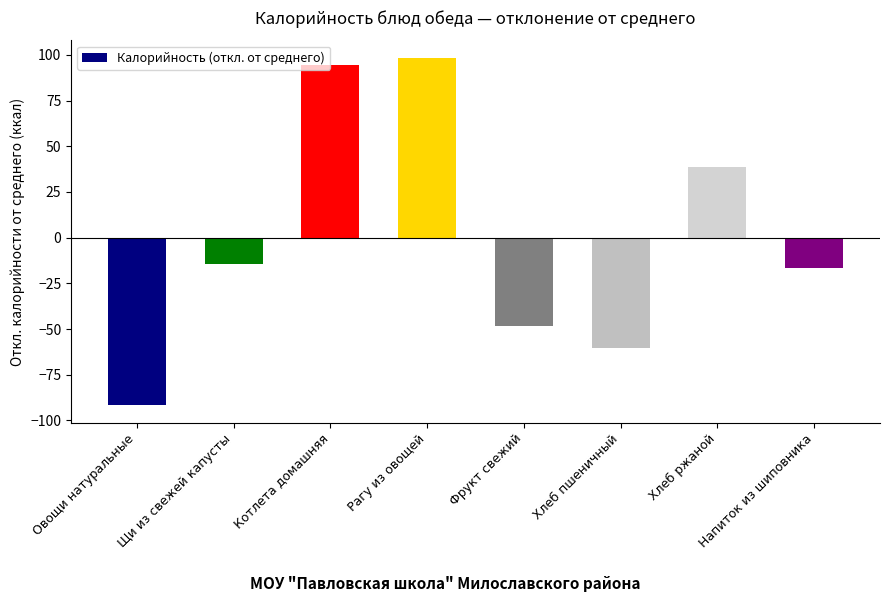

What position from the right is Напиток из шиповника?

1